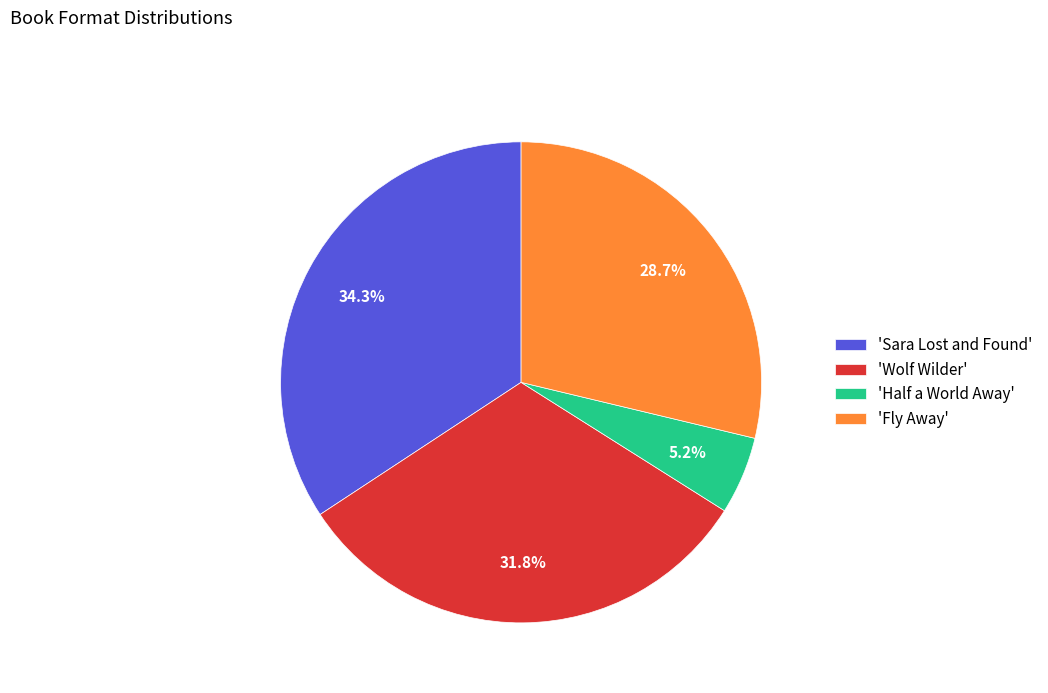

Which slice is the smallest?

'Half a World Away'